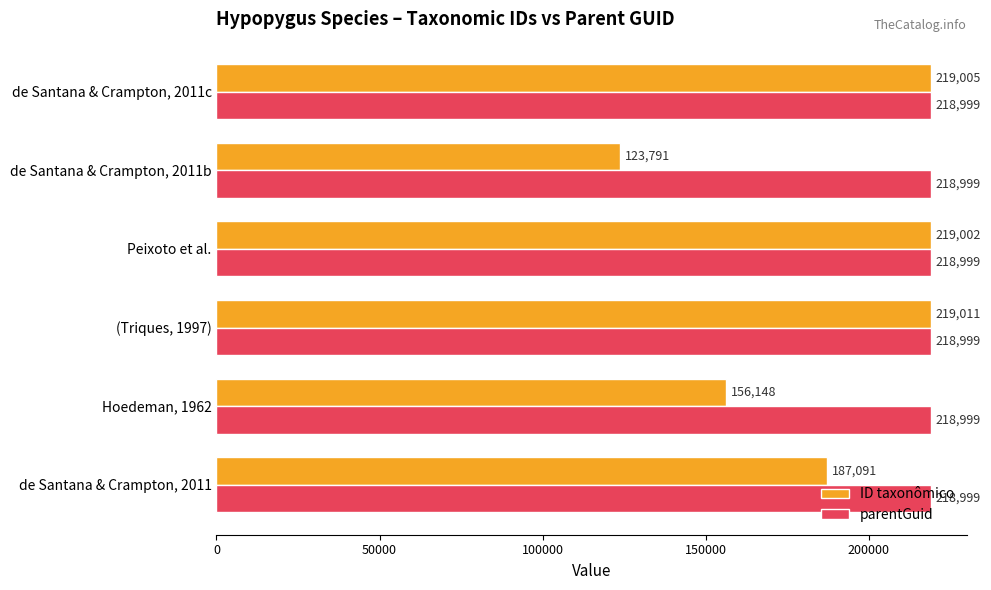

Rank the series at Hoedeman, 1962 from highest to lowest value.

parentGuid, ID taxonômico